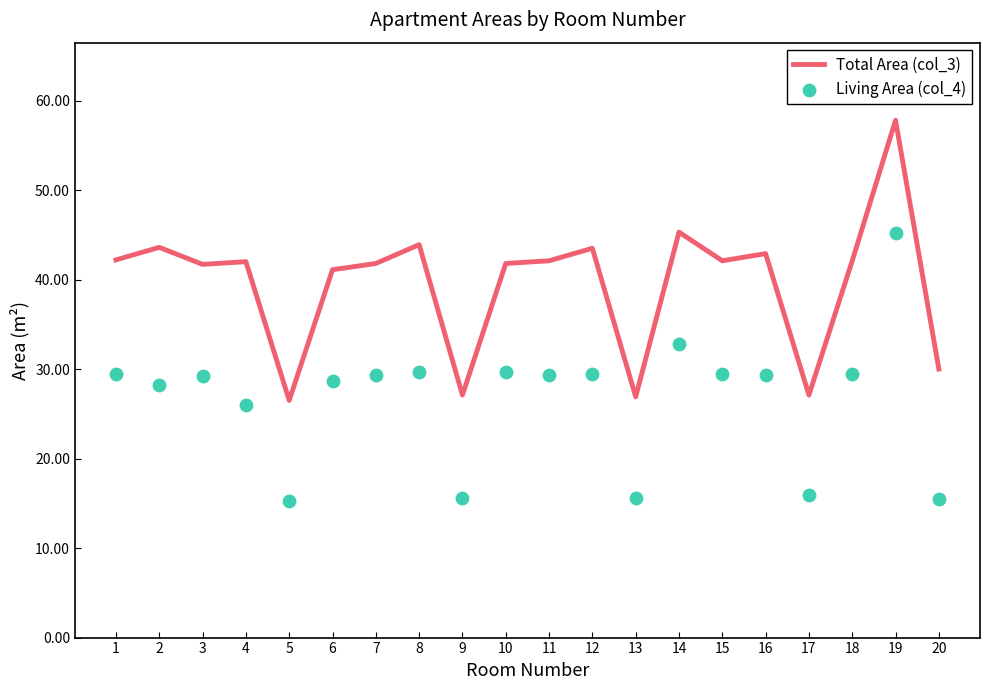

What are all the series names shown in the legend?

Total Area (col_3), Living Area (col_4)